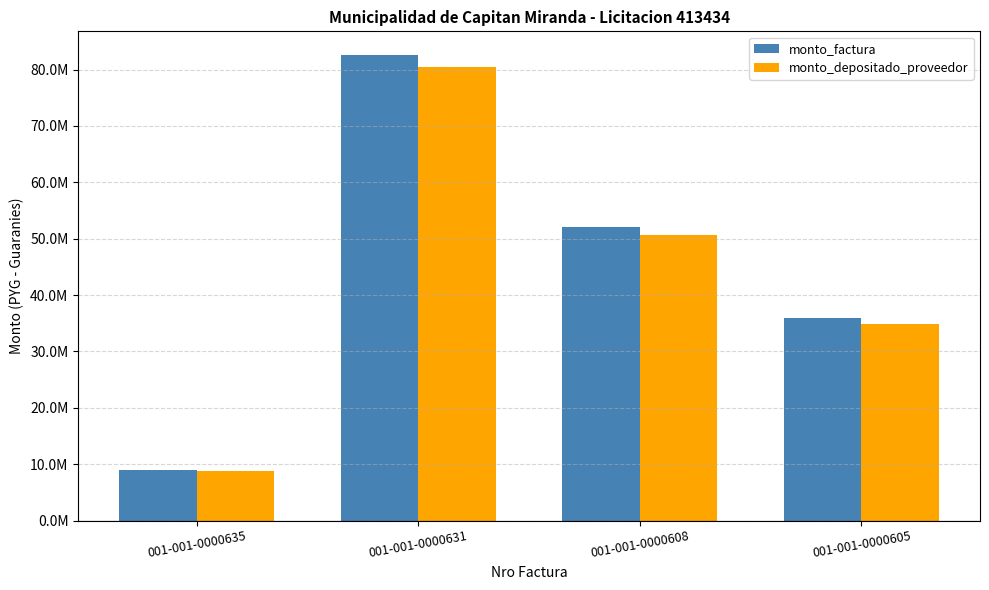

Does the chart contain any negative values?

No